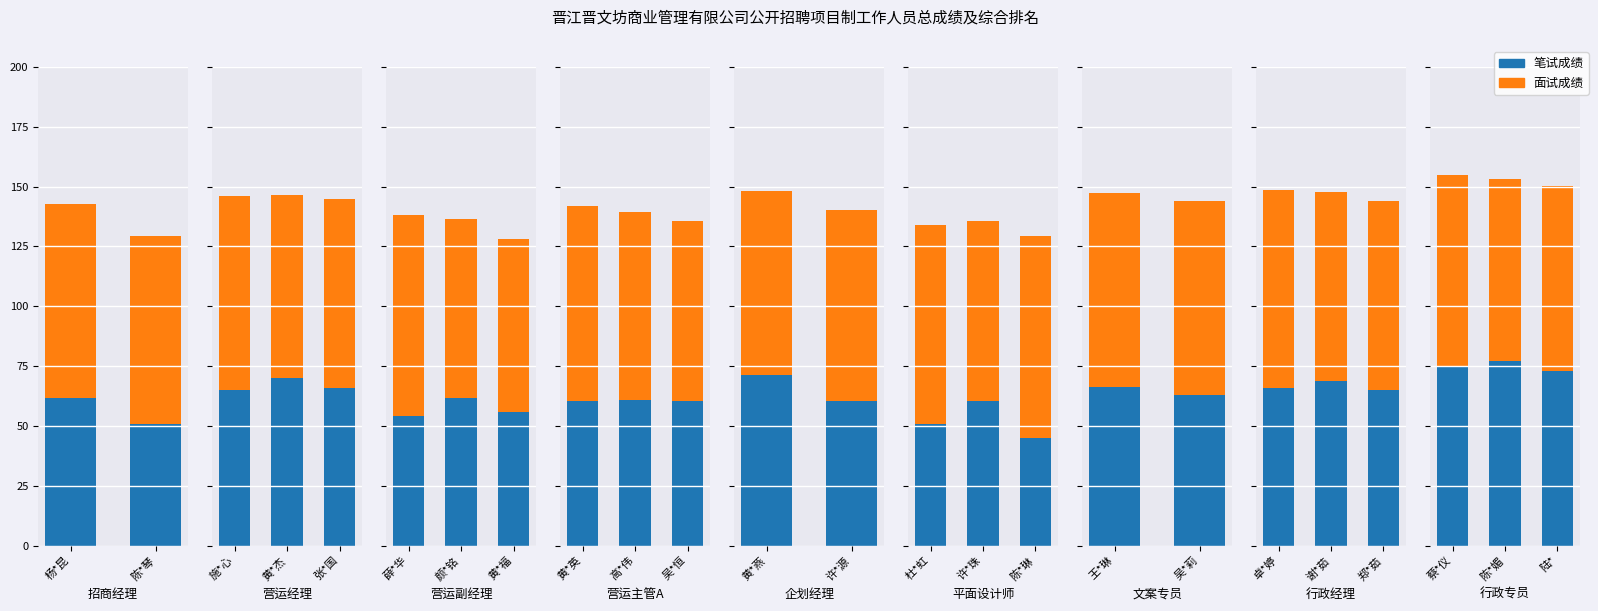

Count the number of data series in this chart.

2